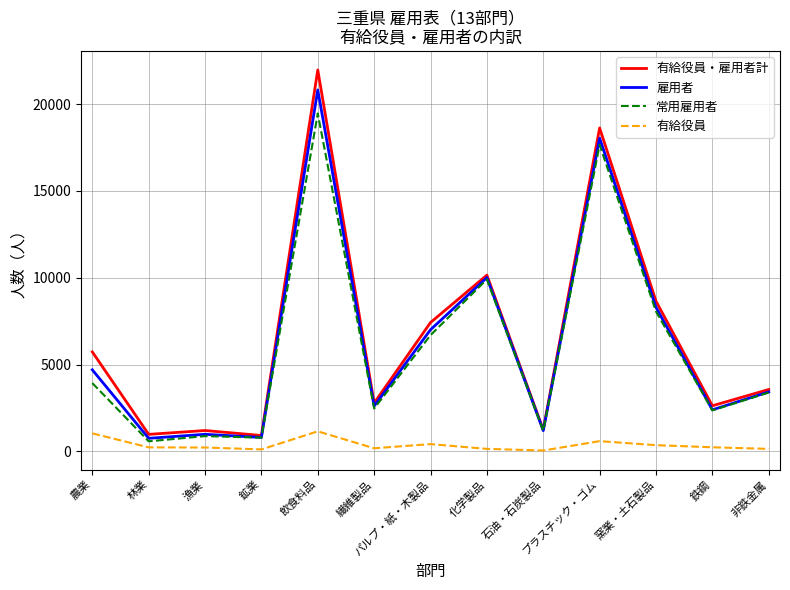

What is the greatest value displayed?

21965